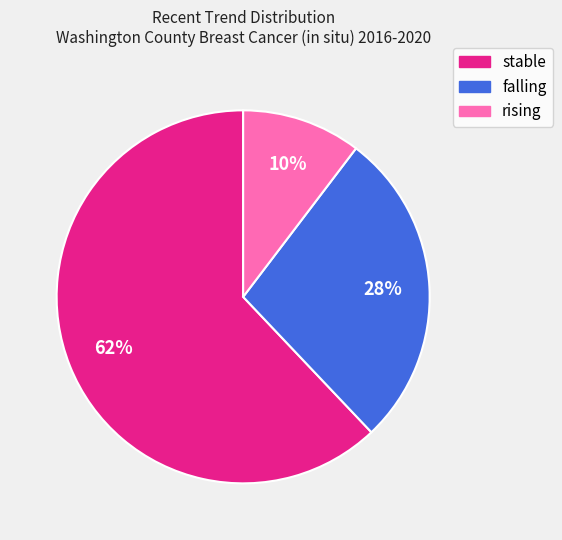

To the nearest percent, what percentage of the pie is rising?

10%